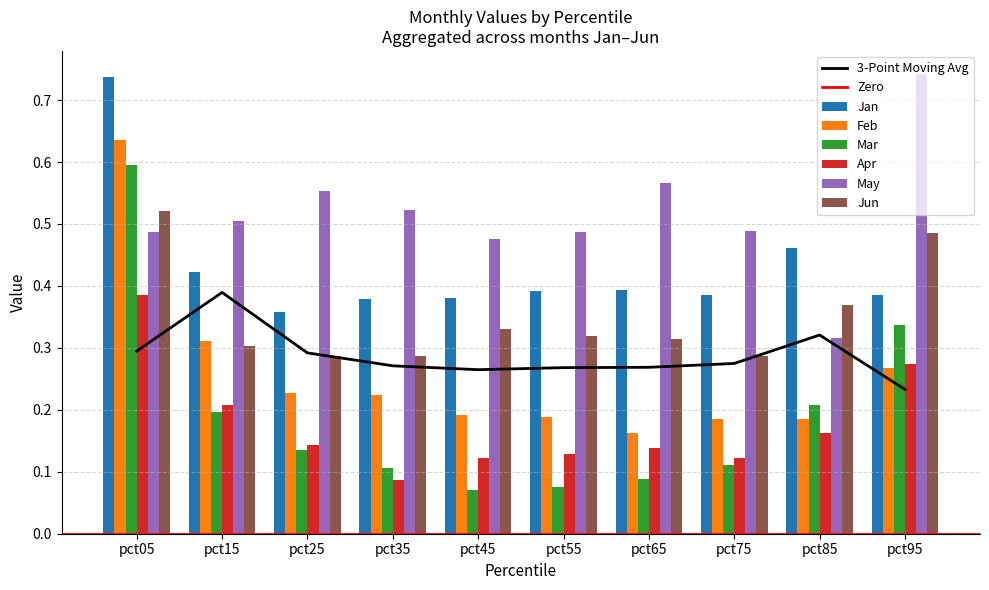

The Jun series shows 0.3 at pct65. True or false?

True